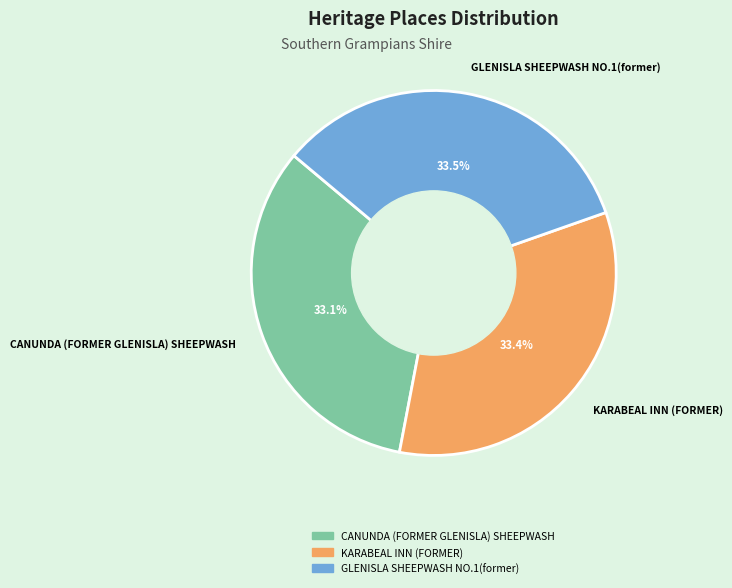

Combined, do CANUNDA (FORMER GLENISLA) SHEEPWASH and KARABEAL INN (FORMER) account for over 50%?

Yes